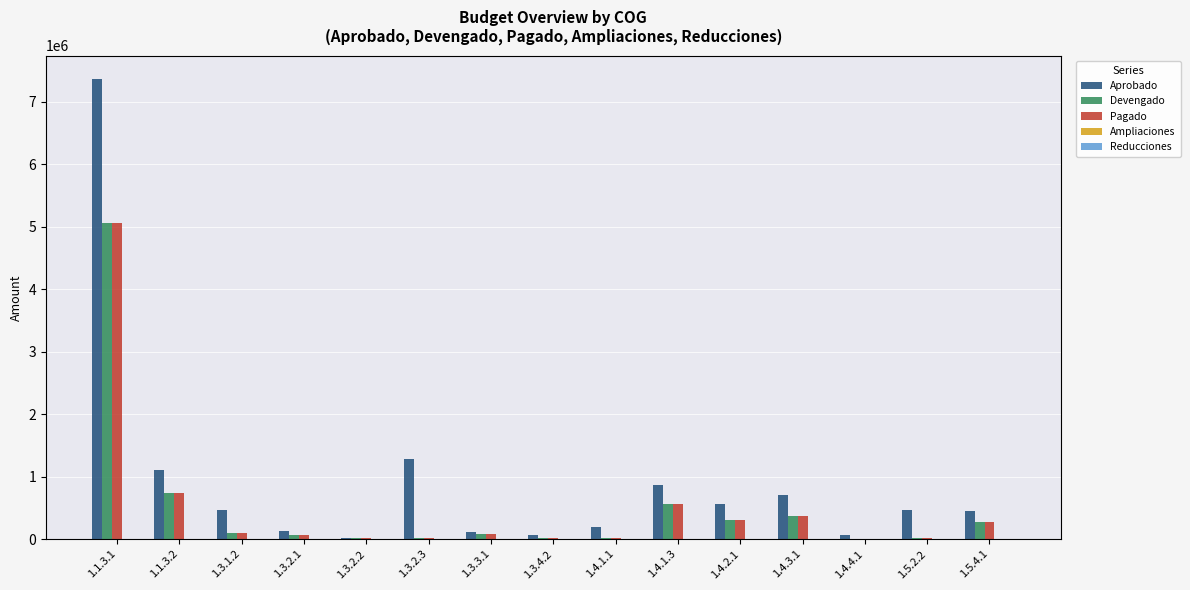

Which series has the largest total across all categories?

Aprobado